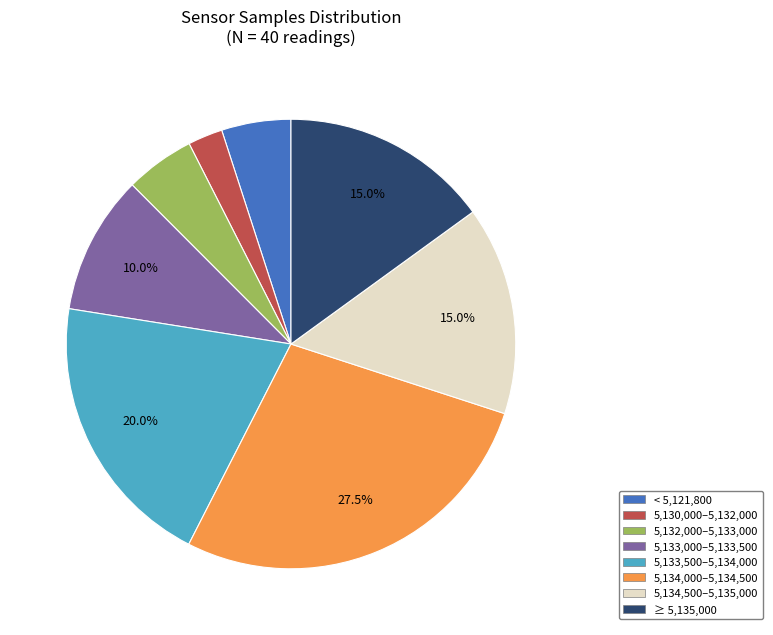

How much of the chart is everything except 5,133,500–5,134,000?

80.0%